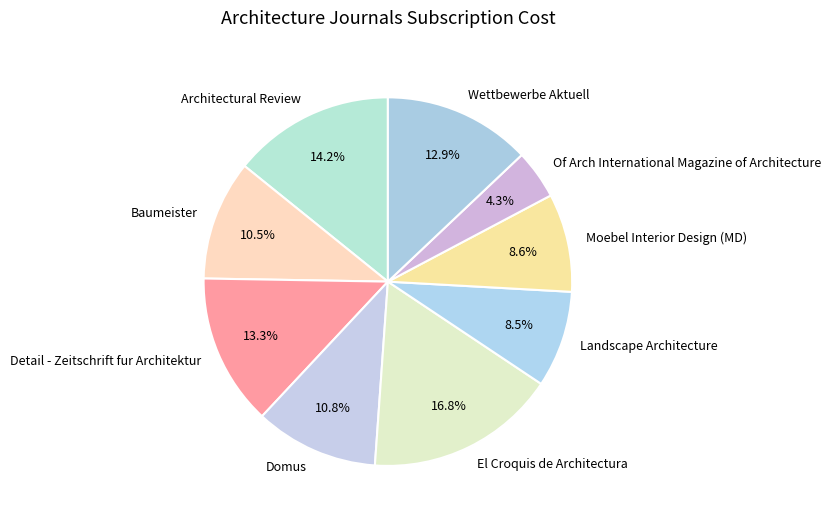

To the nearest percent, what percentage of the pie is Domus?

11%